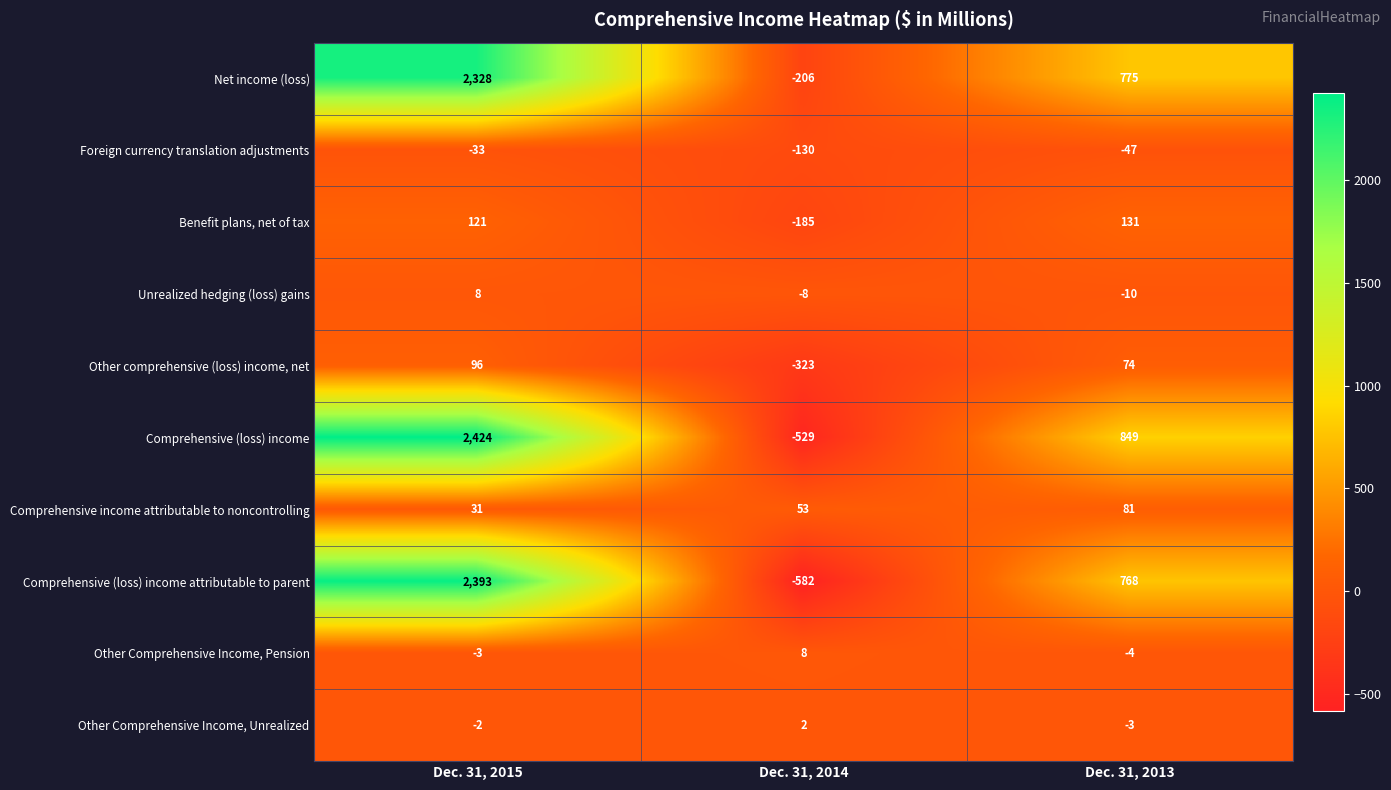

At which category is the sum across all series the highest?

Dec. 31, 2015